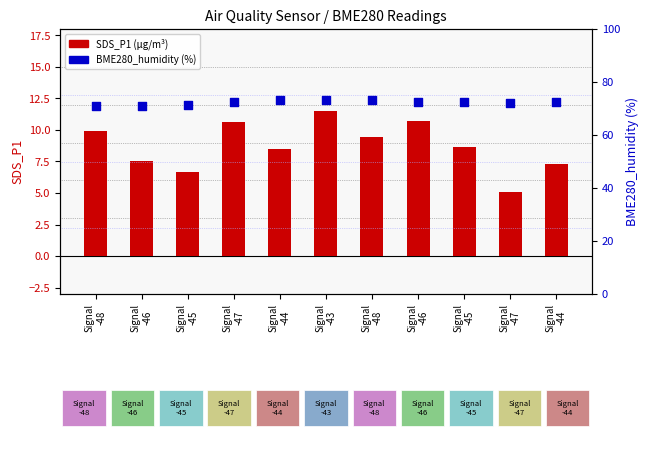

Which series reaches the maximum Y coordinate?

BME280_humidity